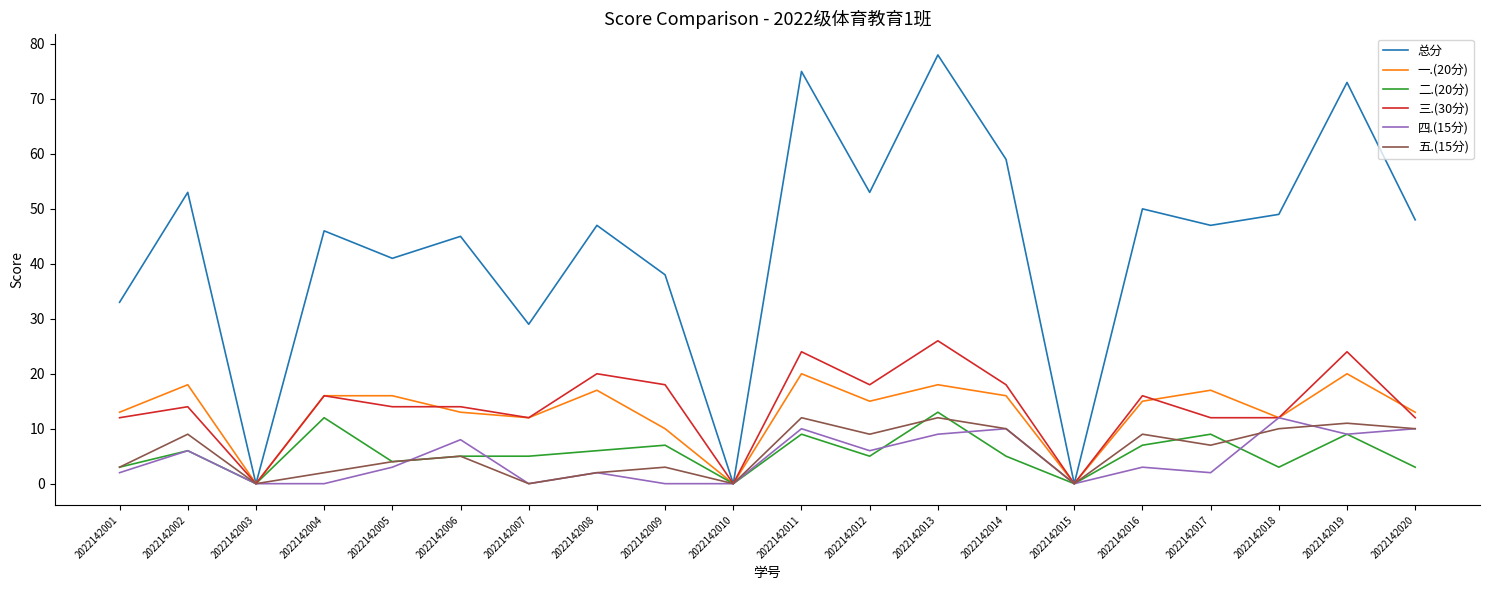

What are all the series names shown in the legend?

总分, 一.(20分), 二.(20分), 三.(30分), 四.(15分), 五.(15分)